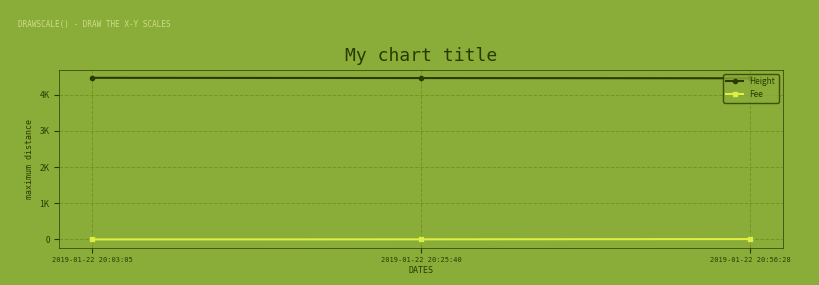

At 2019-01-22 20:03:05, list the series in order from smallest to largest.

Fee, Height